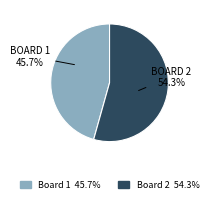

Approximately how many times larger is the value at Board 2 compared to Board 1?

1.2